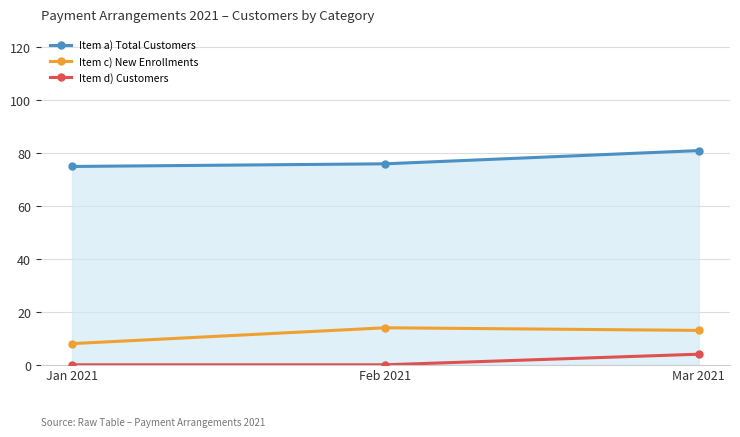

What is the sum of all Item c) New Enrollments values?

35